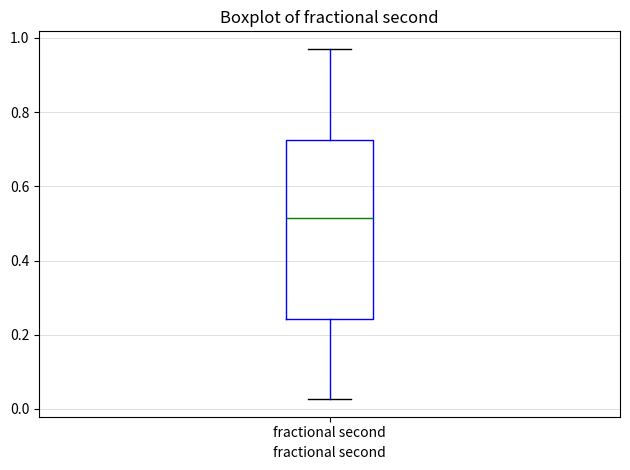

Where does the median line of the box for fractional second sit on the y-axis? The values are not printed on the chart, so give them approximately, as read against the axis.

0.52